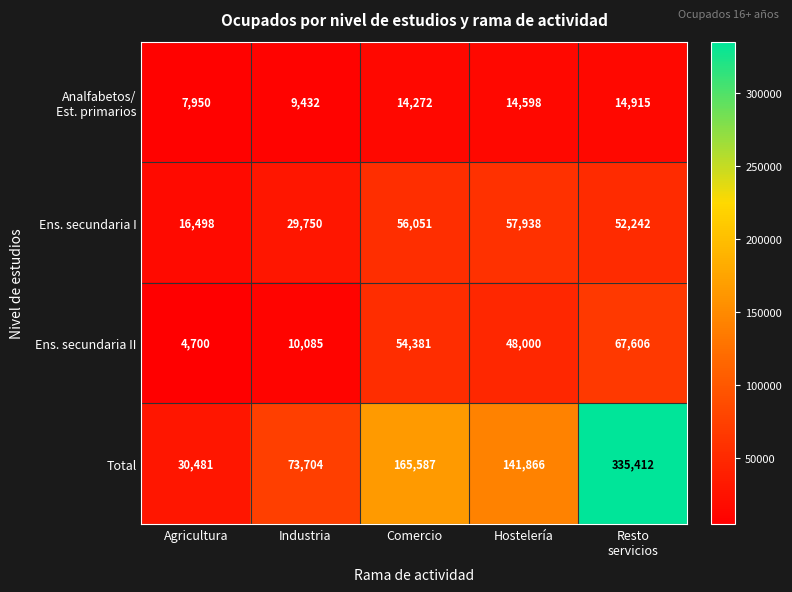

The value of Total at Industria is 73704. True or false?

True